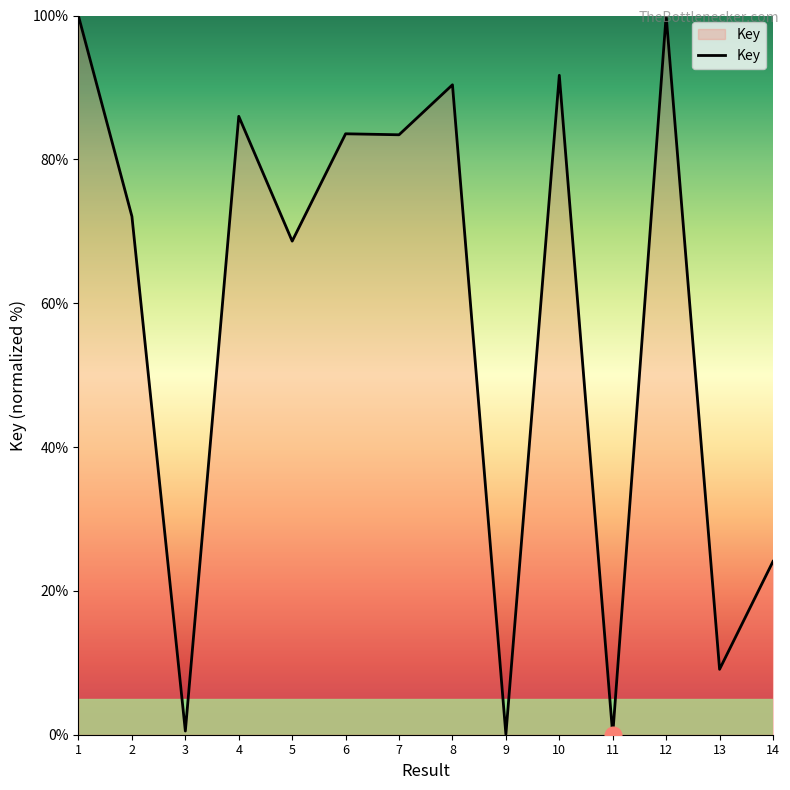

Where is the data nearest to the value 50?

5